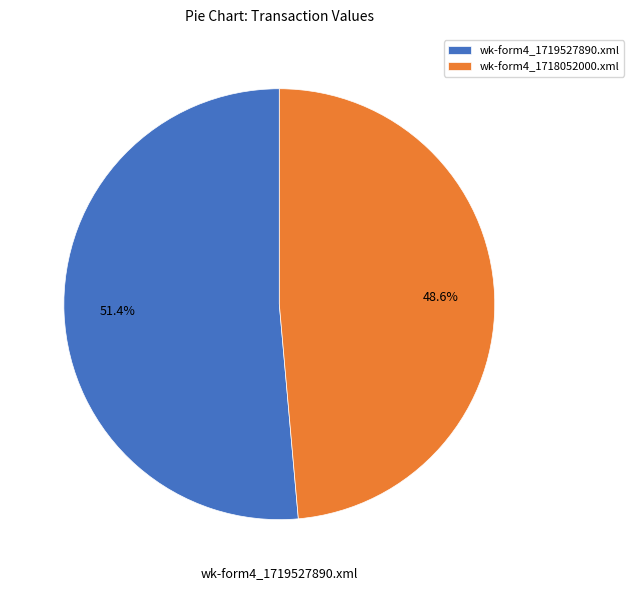

To the nearest percent, what is the difference between the wk-form4_1718052000.xml and wk-form4_1719527890.xml slice percentages?

3%